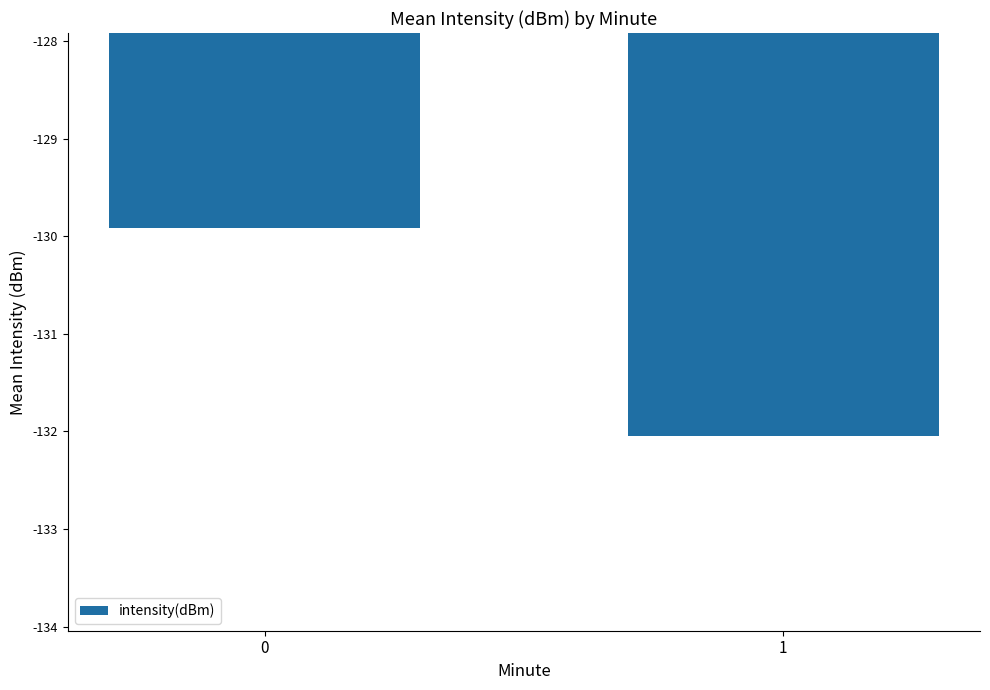

What is the sum of the values at 1 and 0?

-262.0